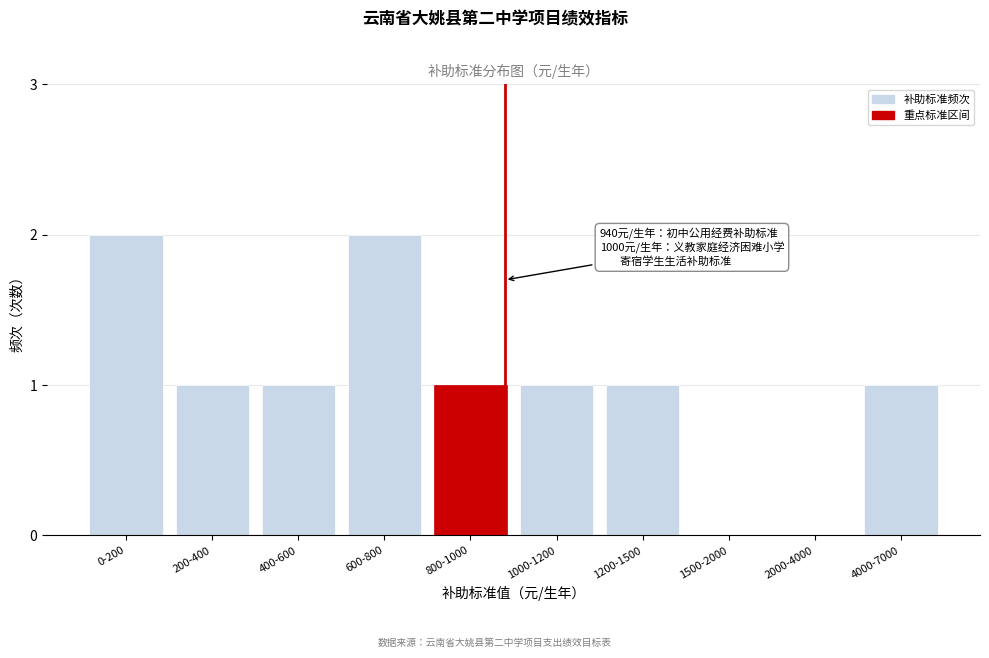

Reading left to right, list all the values displayed in this chart.

0-200=2	200-400=1	400-600=1	600-800=2	800-1000=1	1000-1200=1	1200-1500=1	1500-2000=0	2000-4000=0	4000-7000=1